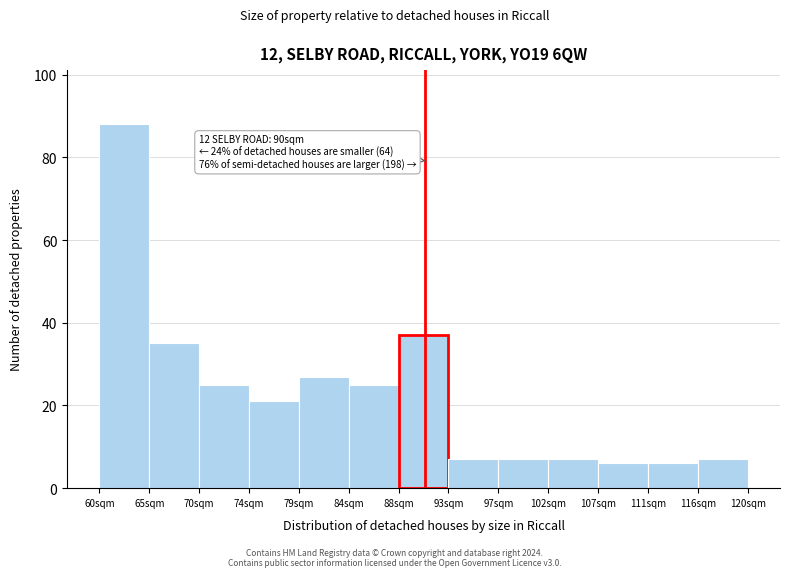

Over which range of the x-axis is the bar tallest?

60.5 to 65.0